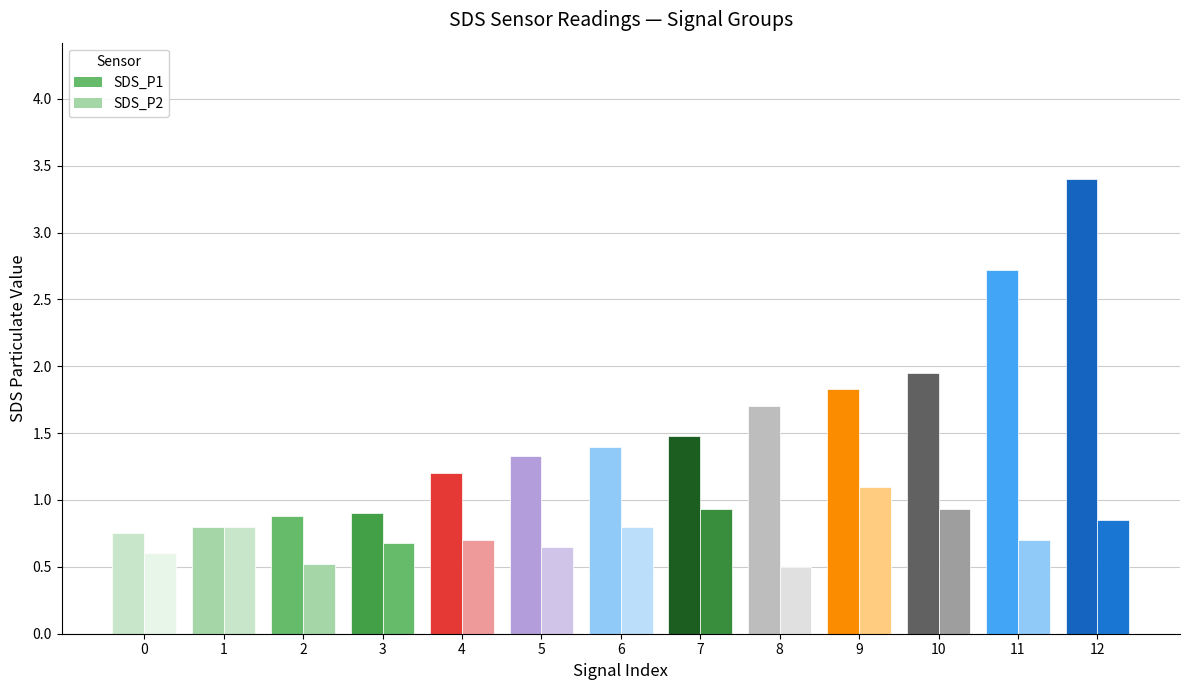

Does the chart contain any negative values?

No